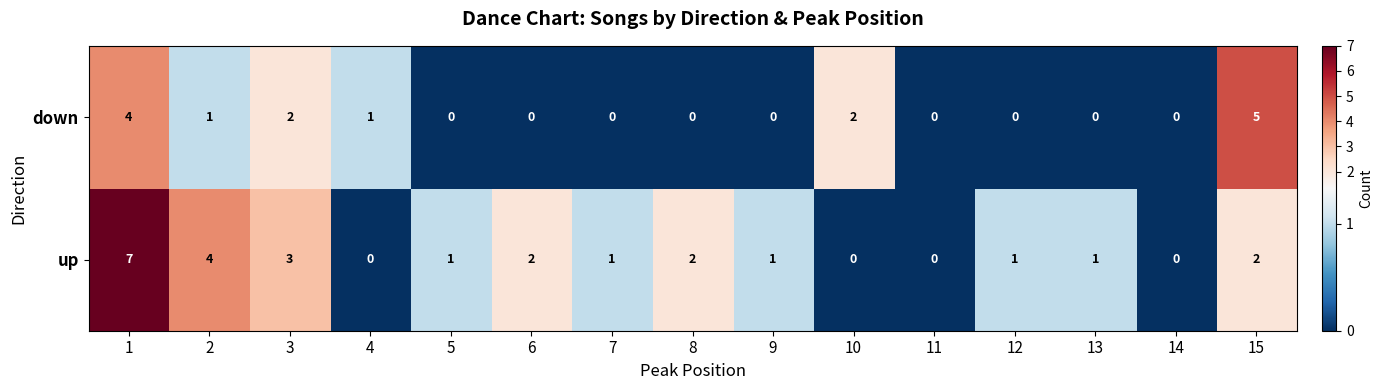

Rank the series by their maximum value, from lowest to highest.

down, up